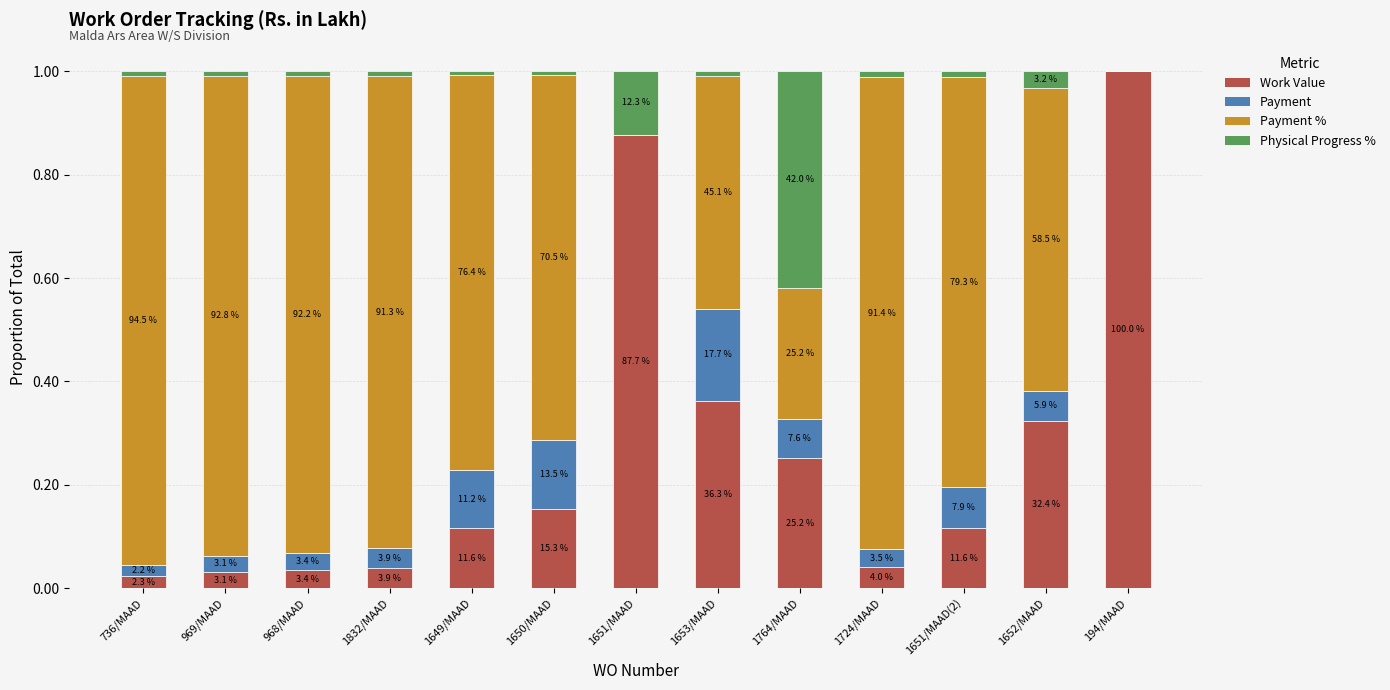

What is the total value across all series at 1651/MAAD?

1.0